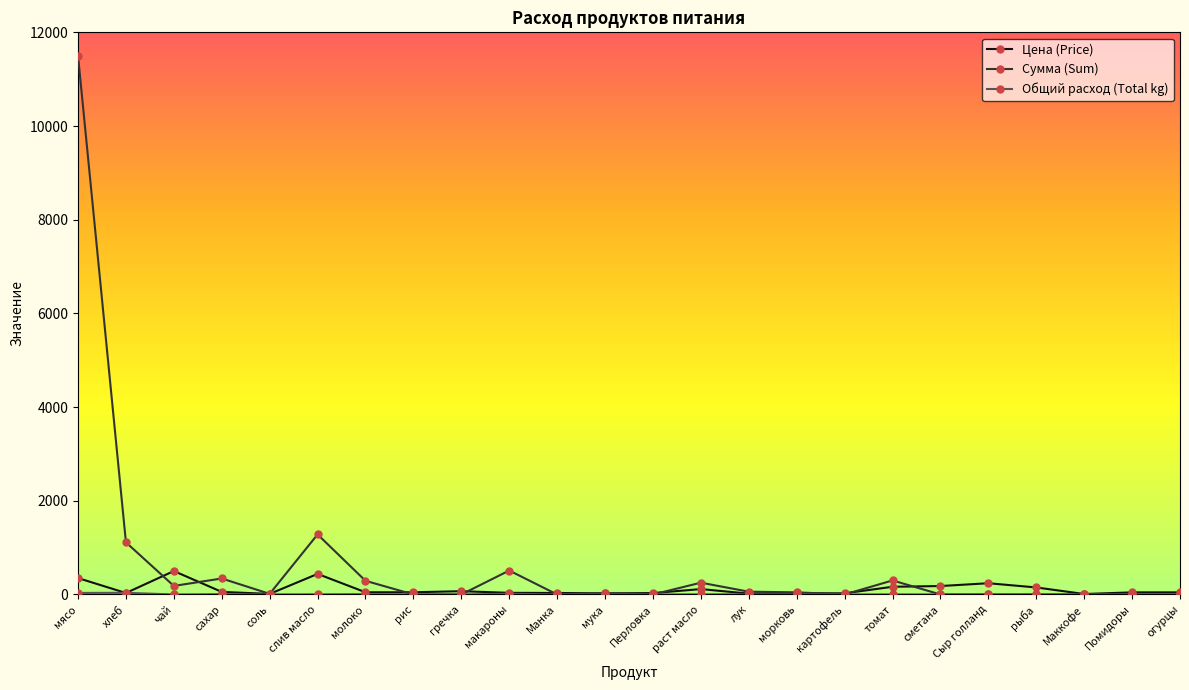

What is the difference between the maximum and minimum values in the Сумма (Sum) series?

11497.5